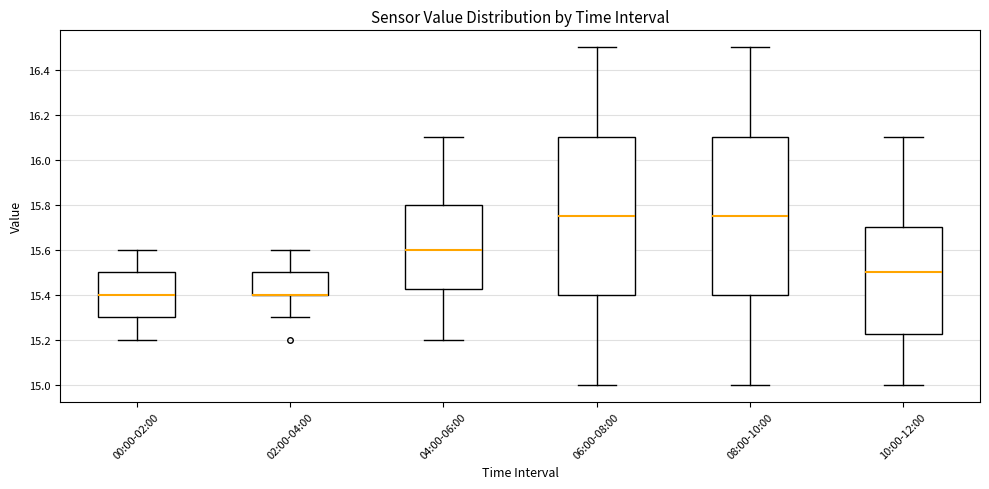

Reading left to right, read every box against the y-axis: the position of its median line, the range the box covers, and the ends of its whiskers. The values are not printed on the chart, so give them approximately, as read against the axis.

00:00-02:00: median 15.40, box 15.30 to 15.50, whiskers 15.20 to 15.60
02:00-04:00: median 15.40 (drawn on the box's lower edge), box 15.40 to 15.50, whiskers 15.30 to 15.60
04:00-06:00: median 15.60, box 15.42 to 15.80, whiskers 15.20 to 16.10
06:00-08:00: median 15.76, box 15.40 to 16.10, whiskers 15.00 to 16.50
08:00-10:00: median 15.76, box 15.40 to 16.10, whiskers 15.00 to 16.50
10:00-12:00: median 15.50, box 15.22 to 15.70, whiskers 15.00 to 16.10